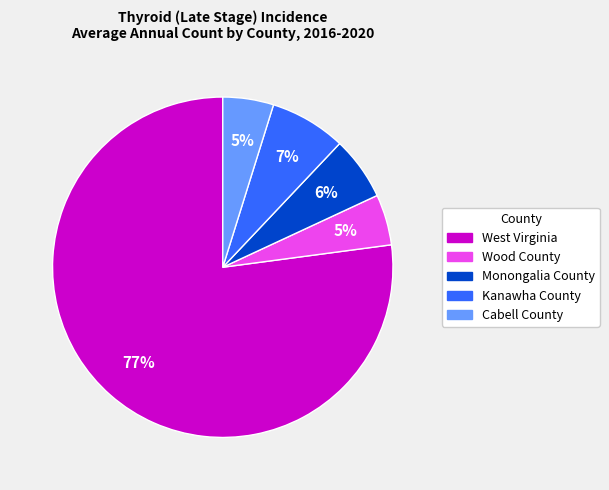

To the nearest percent, what percentage of the pie is Kanawha County?

7%